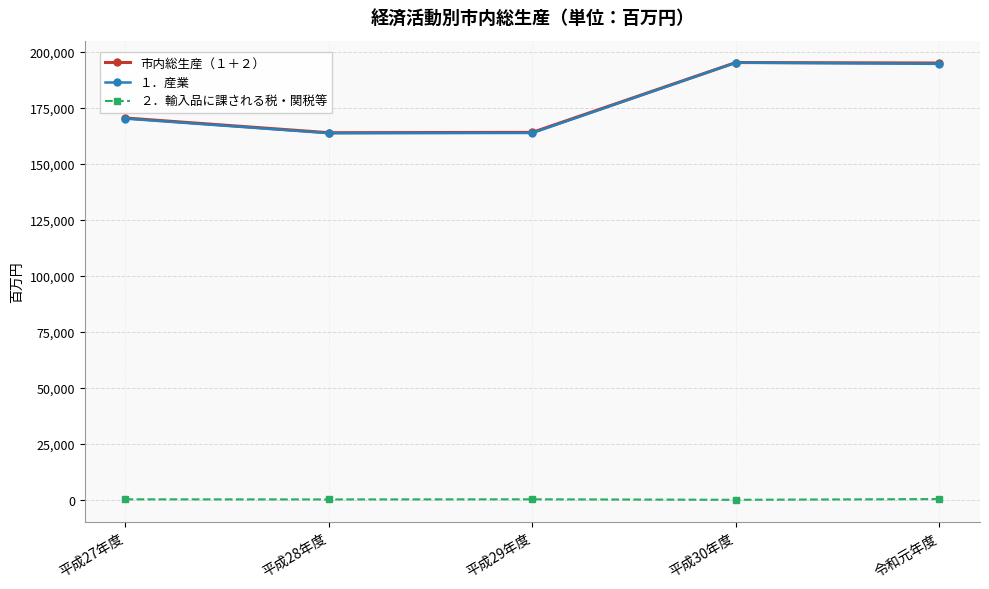

What is the label of the 5th point from the left?

令和元年度